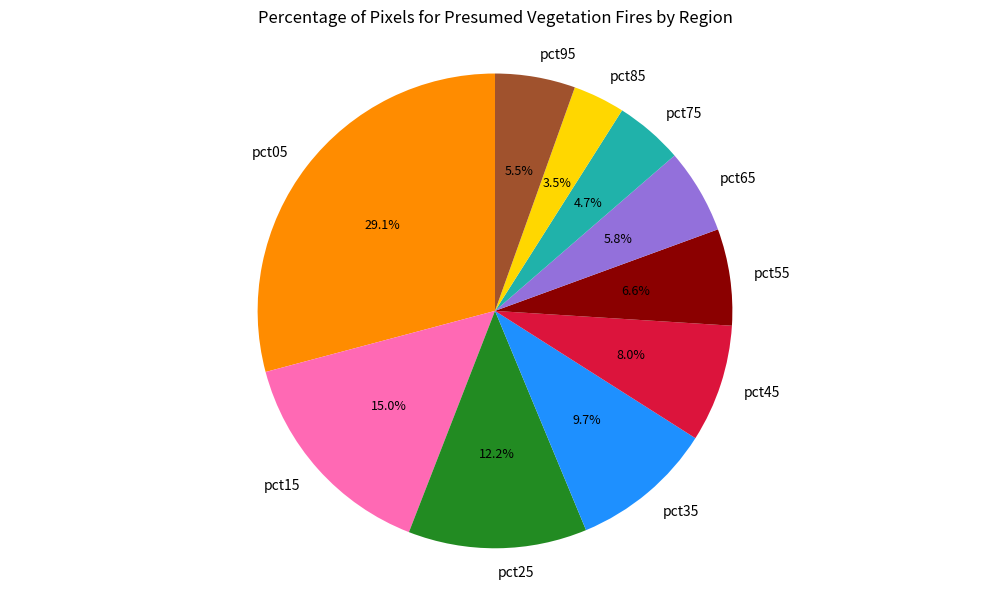

To the nearest percent, what portion does pct25 represent?

12%